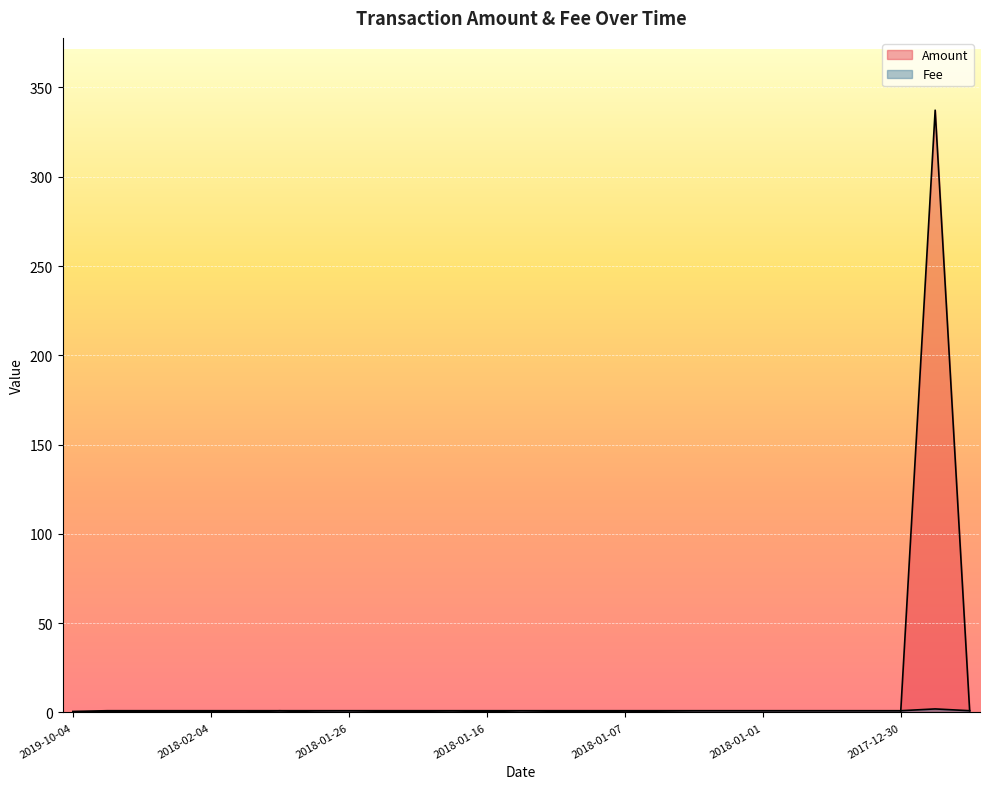

Which series has the largest total across all categories?

Amount